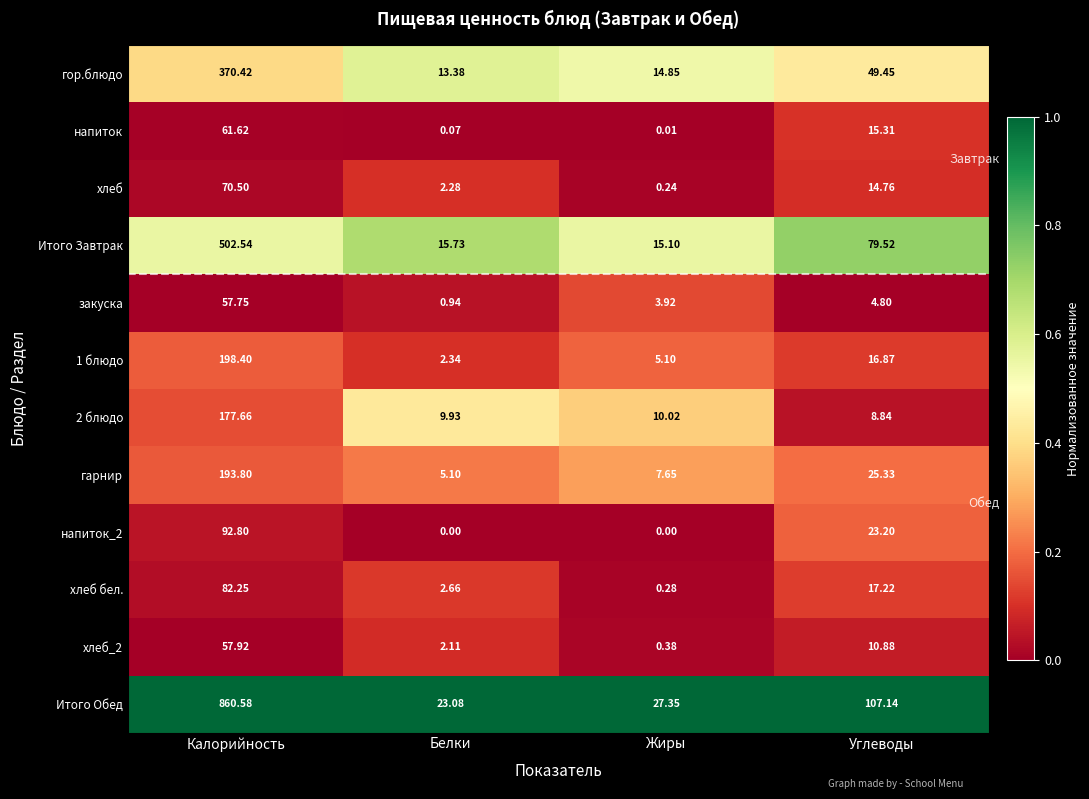

Is the value of закуска at Калорийность greater than the value of гор.блюдо at Жиры?

Yes